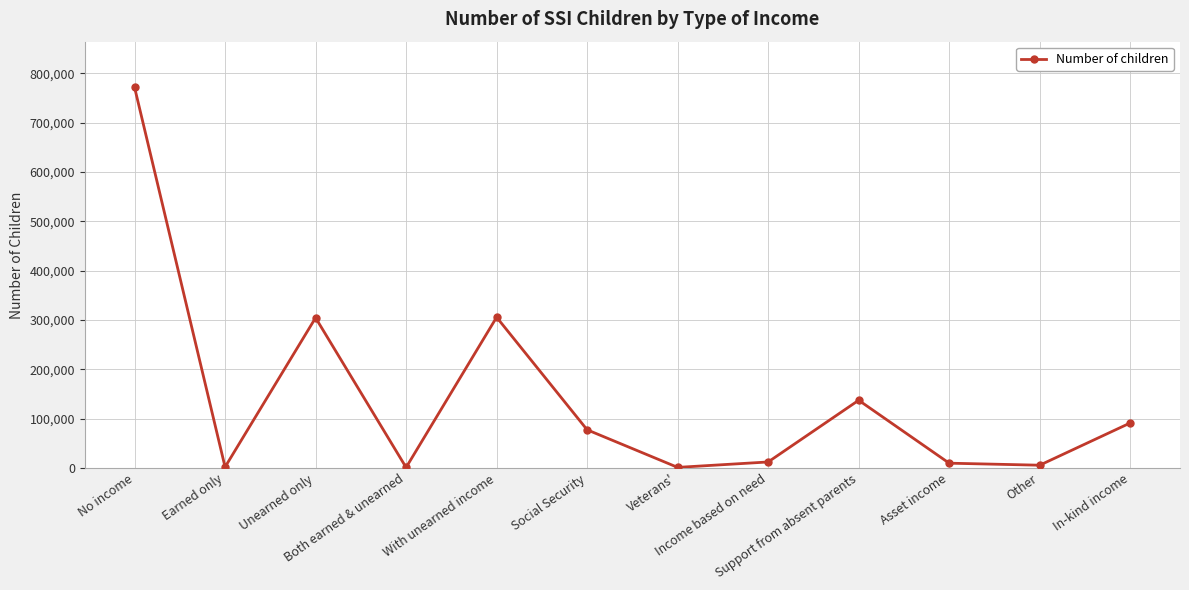

Where is the first local maximum?

Unearned only